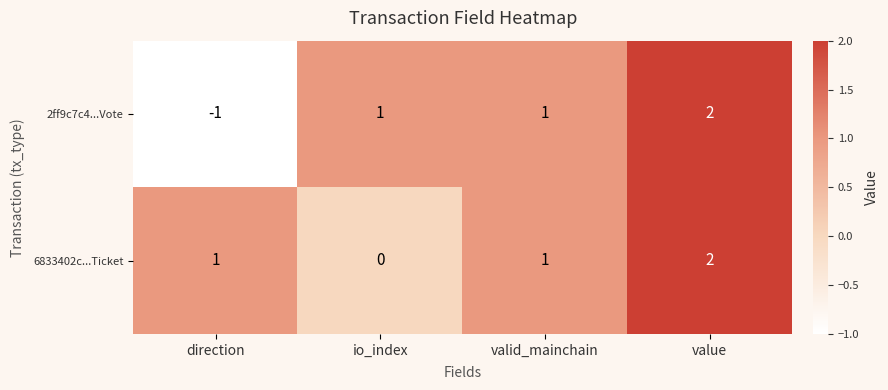

What is the difference between the maximum and minimum values in the 2ff9c7c4...Vote series?

3